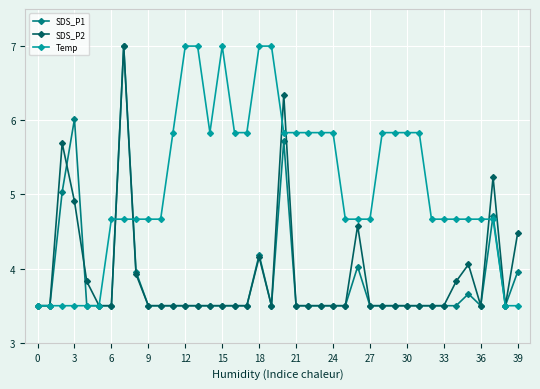

What is the maximum value shown in the chart?

7.0